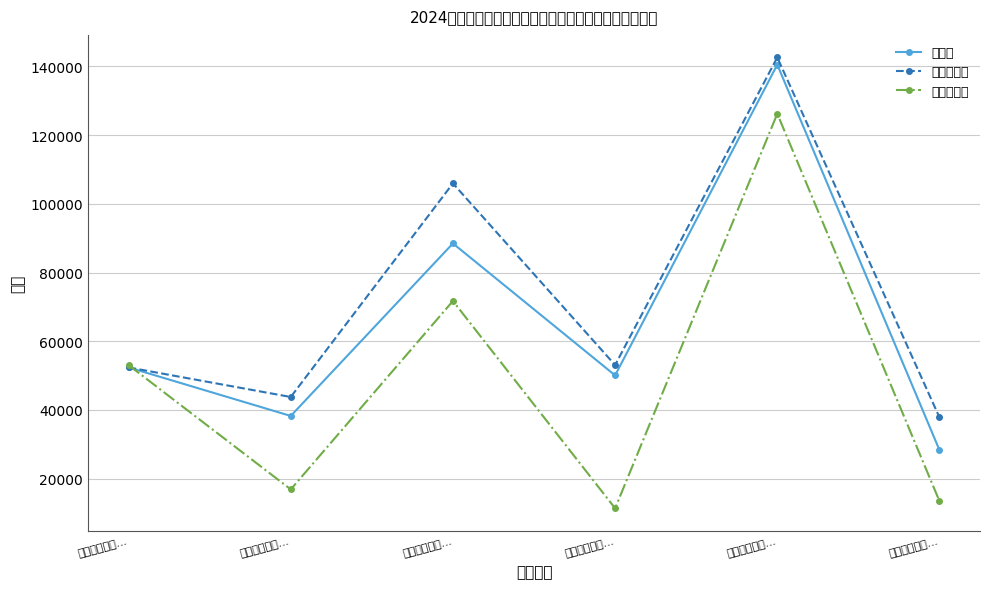

At which category does 年初预算数 reach its first local peak?

三、机关资本...